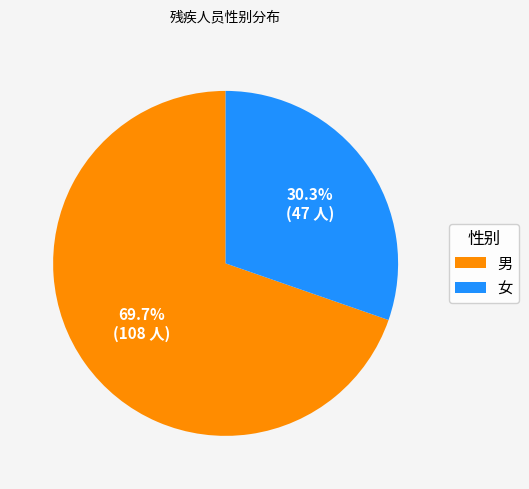

How many segments does this pie chart have?

2